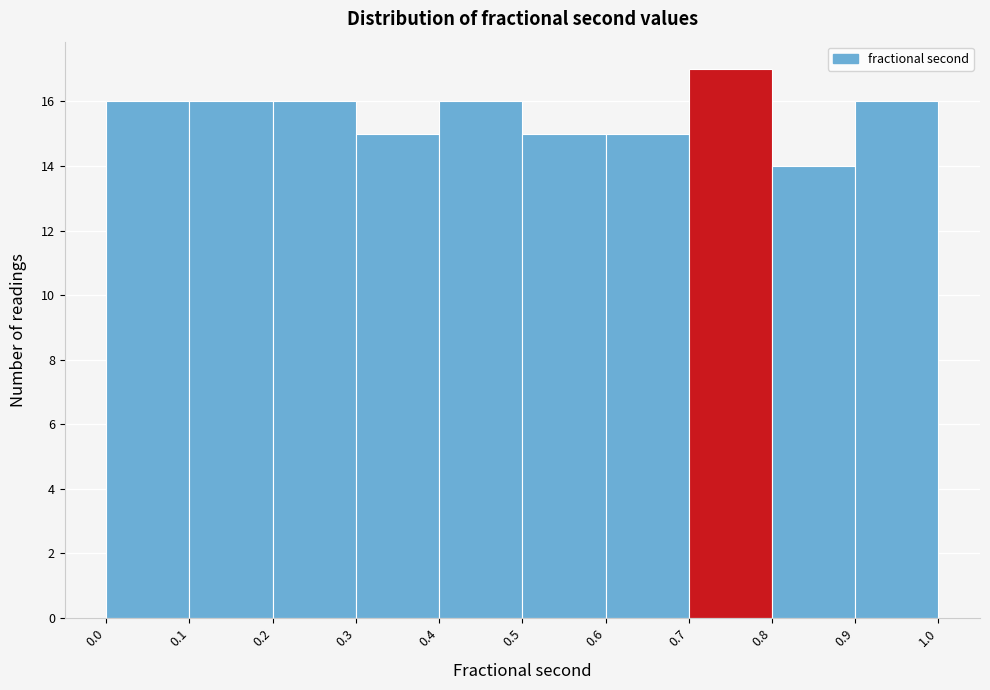

How tall is the bar that spans 0.8 to 0.9 on the x-axis? The values are not printed on the chart, so give them approximately, as read against the axis.

14